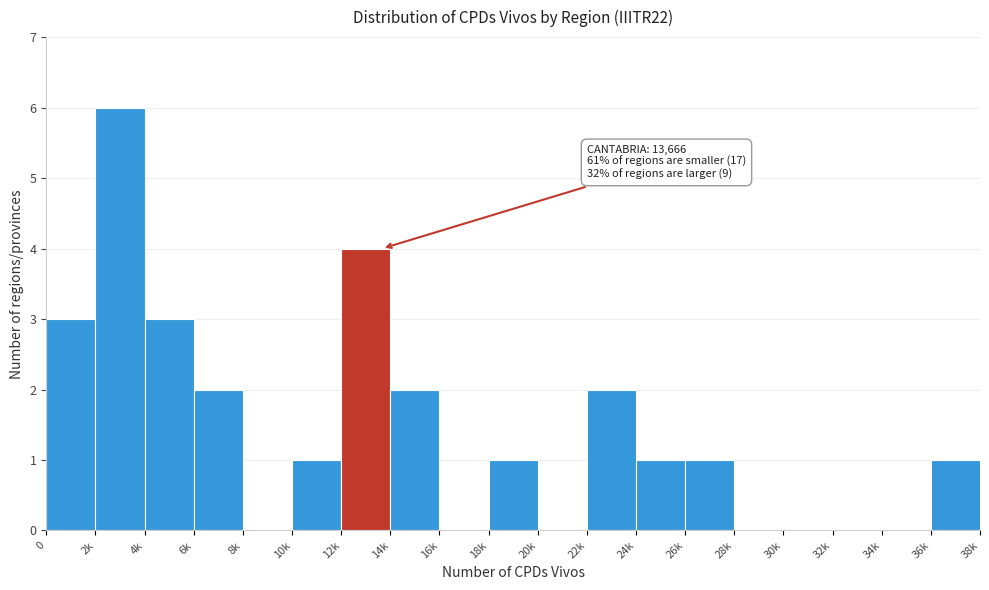

Reading left to right, what are all the values shown in this chart?

0=3	2k=6	4k=3	6k=2	8k=0	10k=1	12k=4	14k=2	16k=0	18k=1	20k=0	22k=2	24k=1	26k=1	28k=0	30k=0	32k=0	34k=0	36k=1